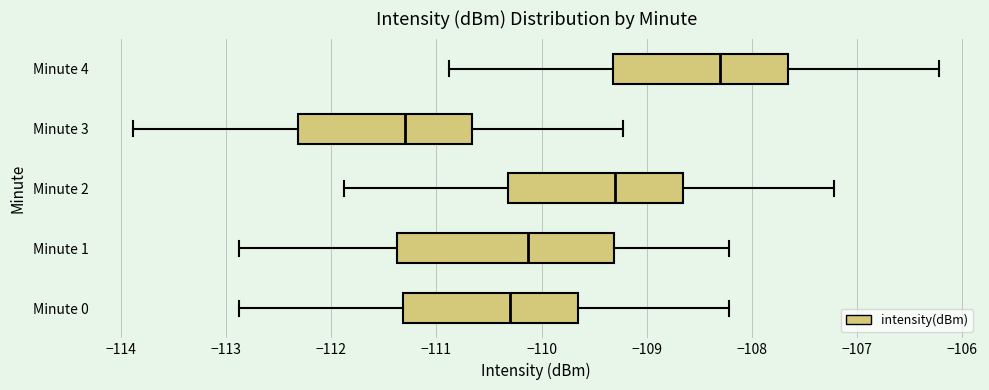

Where is the right edge of the box for Minute 1 on the x-axis? The values are not printed on the chart, so give them approximately, as read against the axis.

-109.3